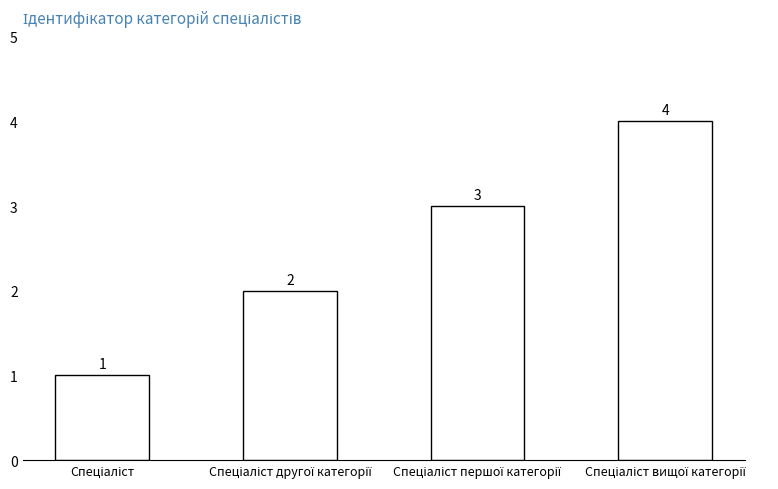

Reading right to left, list all the values displayed in this chart.

4	3	2	1